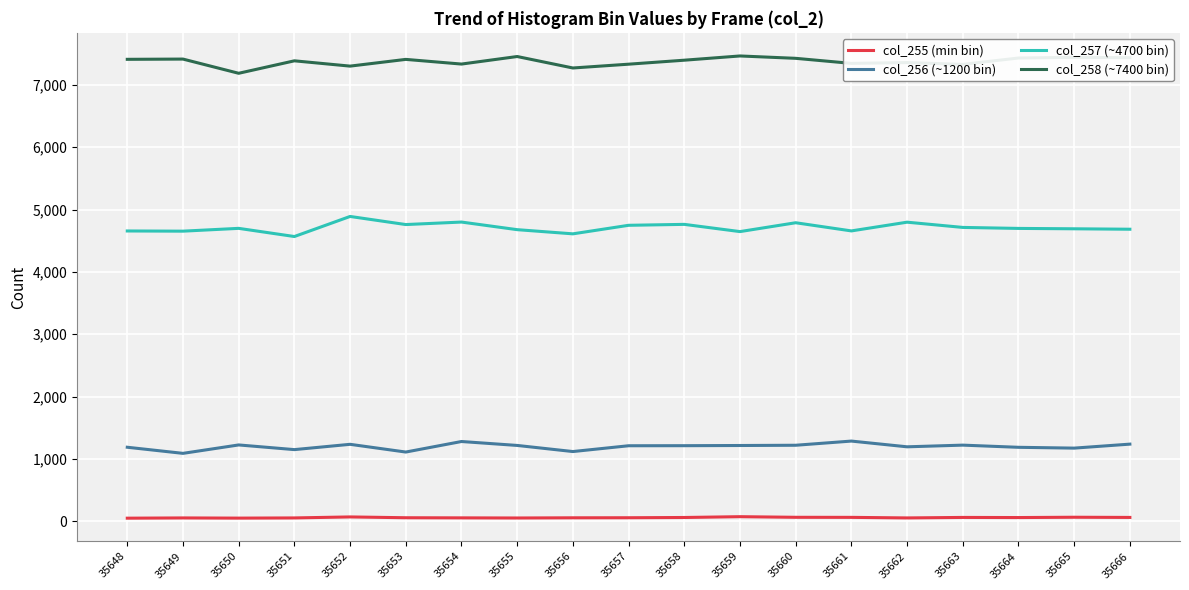

What is the difference between the maximum and minimum values in the col_257 (~4700 bin) series?

322